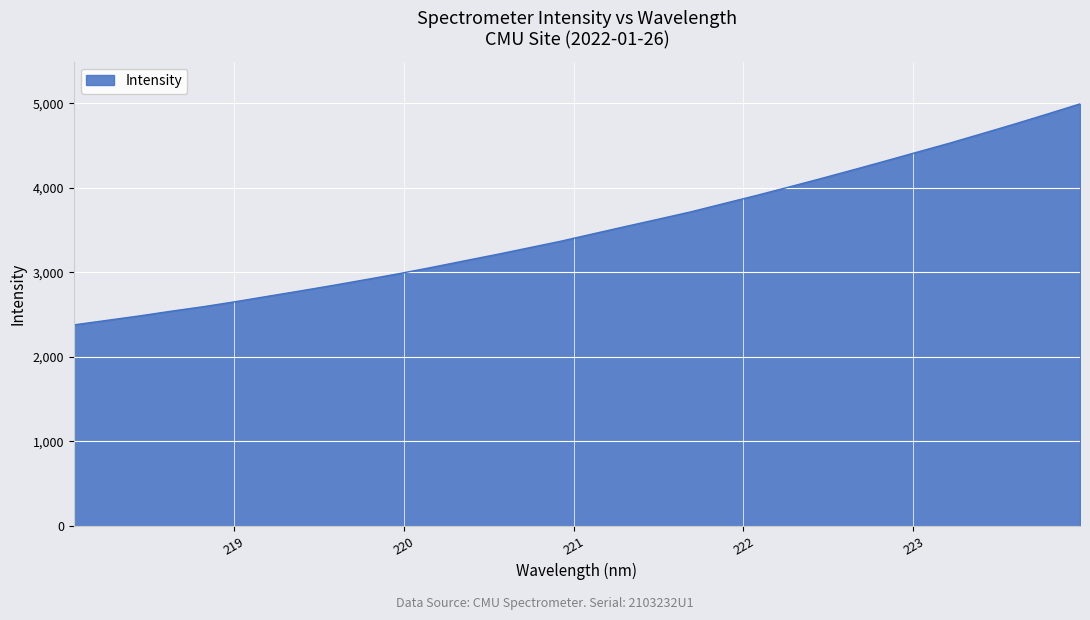

What is the difference between the maximum and minimum values?

2615.1